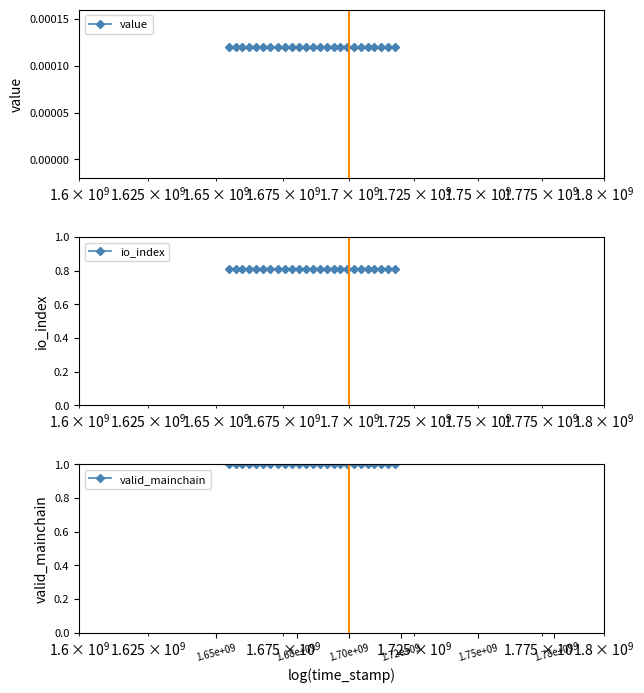

Which category has the highest value in the value series?

1.65e+09